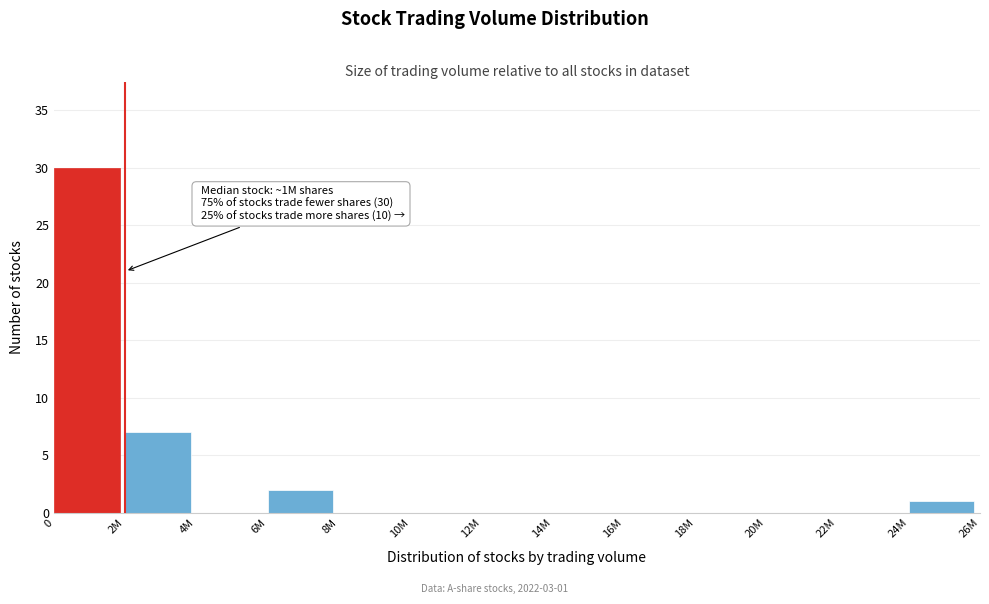

Reading right to left, what are all the values shown in this chart?

24M=1	22M=0	20M=0	18M=0	16M=0	14M=0	12M=0	10M=0	8M=0	6M=2	4M=0	2M=7	0=30